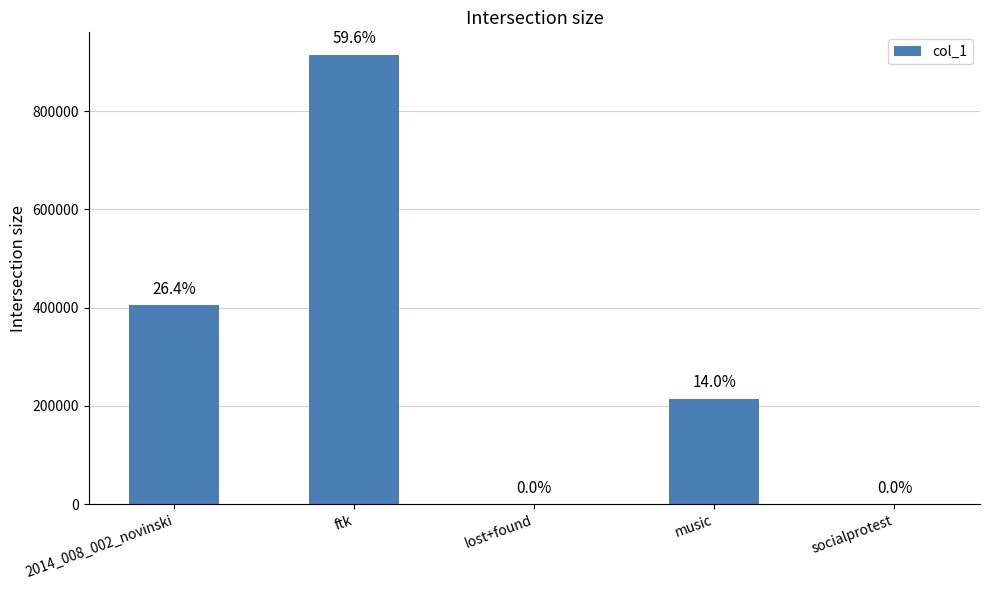

List the labels in order of value, smallest first.

lost+found, socialprotest, music, 2014_008_002_novinski, ftk